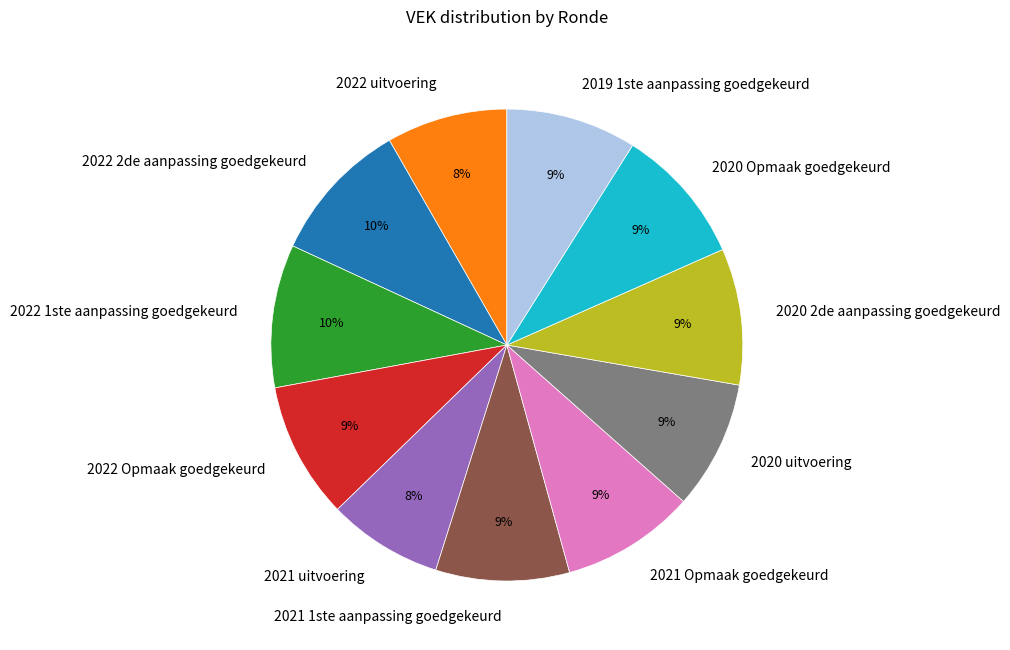

To the nearest percent, what percentage of the pie is 2020 uitvoering?

9%